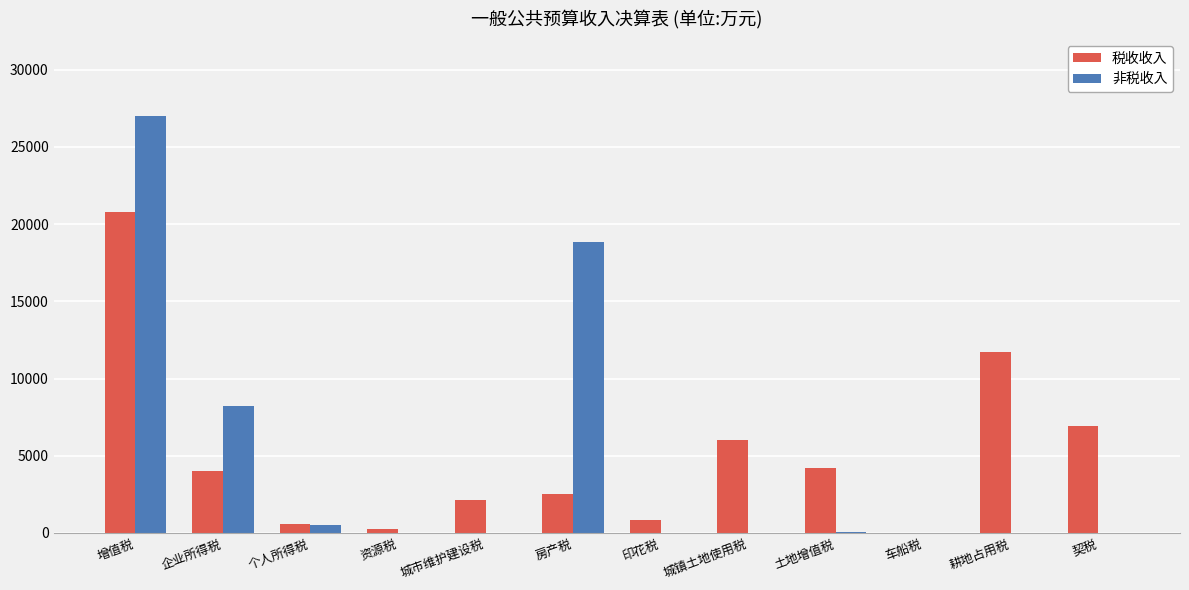

The value of 税收收入 at 城市维护建设税 is 2144. True or false?

True